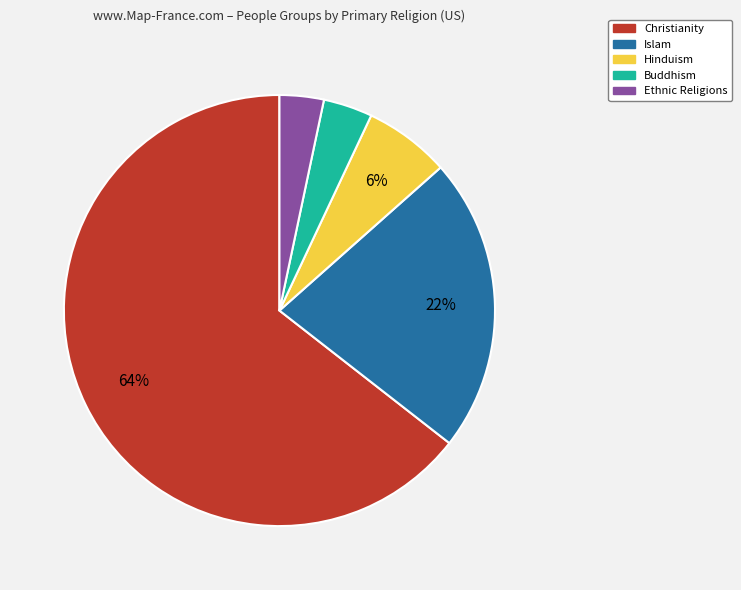

Is it true that Islam is 22% of the pie?

True